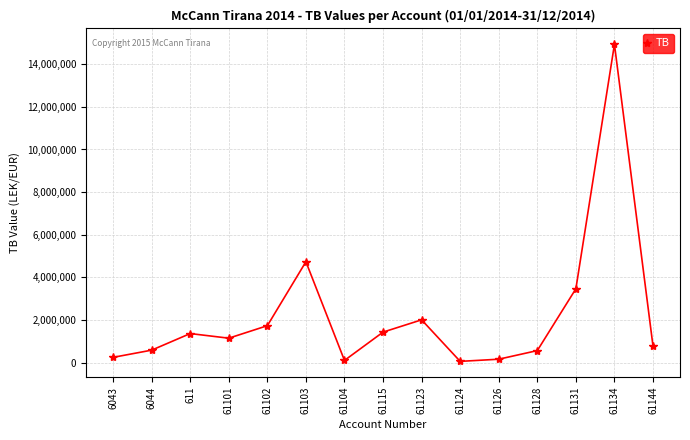

Does the chart have visible grid lines?

Yes